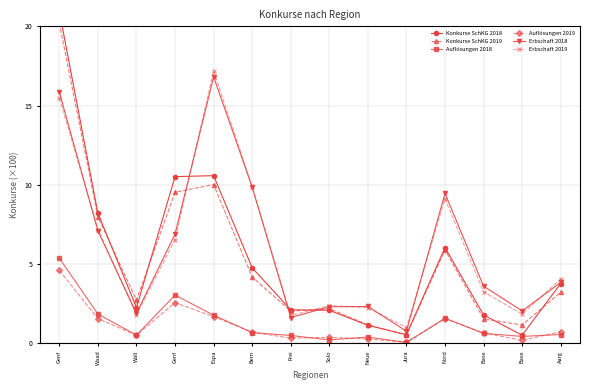

Rank the series by their maximum value, from lowest to highest.

Auflösungen 2019, Auflösungen 2018, Erbschaft 2018, Erbschaft 2019, Konkurse SchKG 2019, Konkurse SchKG 2018